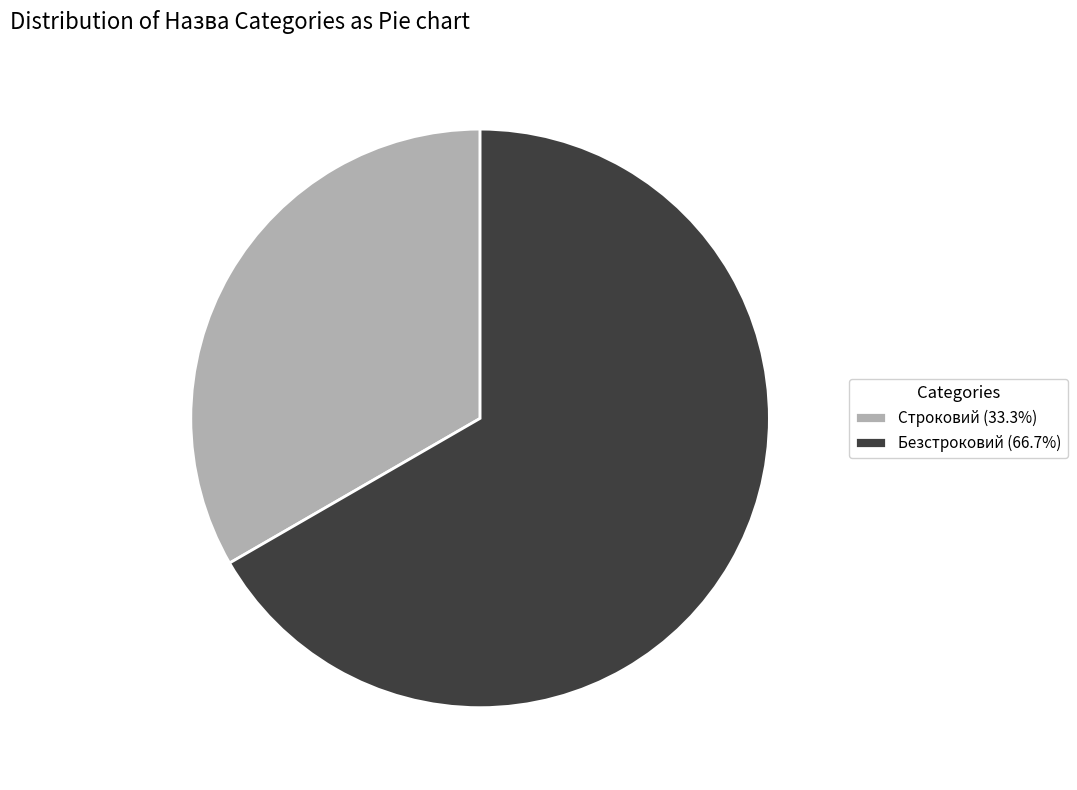

True or false: Строковий accounts for 33% of the total.

True